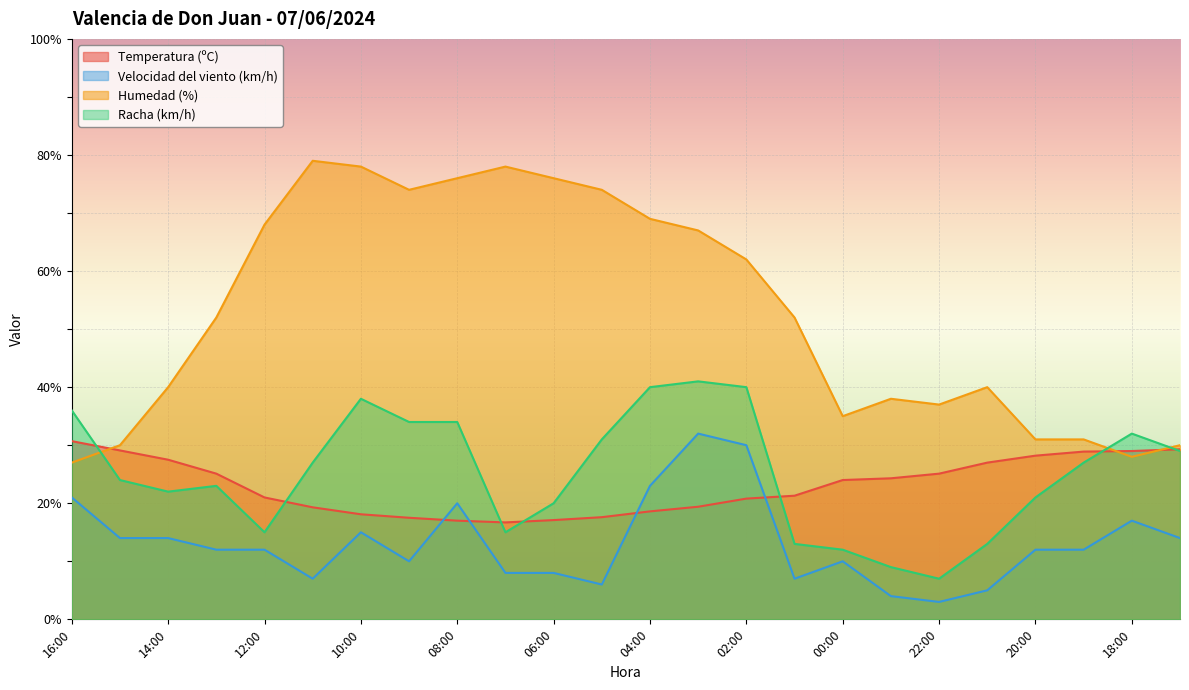

Reading right to left, what are all the values shown in this chart?

Temperatura (ºC): 17:00=29.3	18:00=29.0	19:00=28.9	20:00=28.2	21:00=27.0	22:00=25.1	23:00=24.3	00:00=24.0	01:00=21.3	02:00=20.8	03:00=19.4	04:00=18.6	05:00=17.6	06:00=17.1	07:00=16.7	08:00=17.0	09:00=17.5	10:00=18.1	11:00=19.3	12:00=21.0	13:00=25.1	14:00=27.5	15:00=29.1	16:00=30.7
Velocidad del viento (km/h): 17:00=14.0	18:00=17.0	19:00=12.0	20:00=12.0	21:00=5.0	22:00=3.0	23:00=4.0	00:00=10.0	01:00=7.0	02:00=30.0	03:00=32.0	04:00=23.0	05:00=6.0	06:00=8.0	07:00=8.0	08:00=20.0	09:00=10.0	10:00=15.0	11:00=7.0	12:00=12.0	13:00=12.0	14:00=14.0	15:00=14.0	16:00=21.0
Humedad (%): 17:00=30.0	18:00=28.0	19:00=31.0	20:00=31.0	21:00=40.0	22:00=37.0	23:00=38.0	00:00=35.0	01:00=52.0	02:00=62.0	03:00=67.0	04:00=69.0	05:00=74.0	06:00=76.0	07:00=78.0	08:00=76.0	09:00=74.0	10:00=78.0	11:00=79.0	12:00=68.0	13:00=52.0	14:00=40.0	15:00=30.0	16:00=27.0
Racha (km/h): 17:00=29.0	18:00=32.0	19:00=27.0	20:00=21.0	21:00=13.0	22:00=7.0	23:00=9.0	00:00=12.0	01:00=13.0	02:00=40.0	03:00=41.0	04:00=40.0	05:00=31.0	06:00=20.0	07:00=15.0	08:00=34.0	09:00=34.0	10:00=38.0	11:00=27.0	12:00=15.0	13:00=23.0	14:00=22.0	15:00=24.0	16:00=36.0